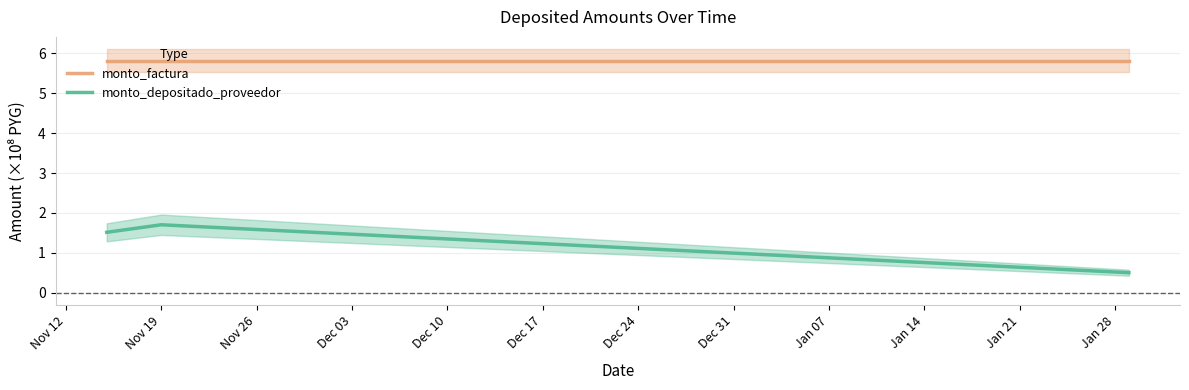

What is the maximum value for monto_depositado_proveedor?

1.7